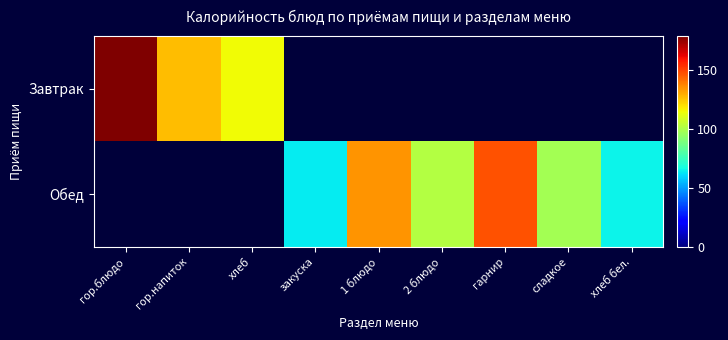

Between 1 блюдо and гарнир, which is larger?

гарнир